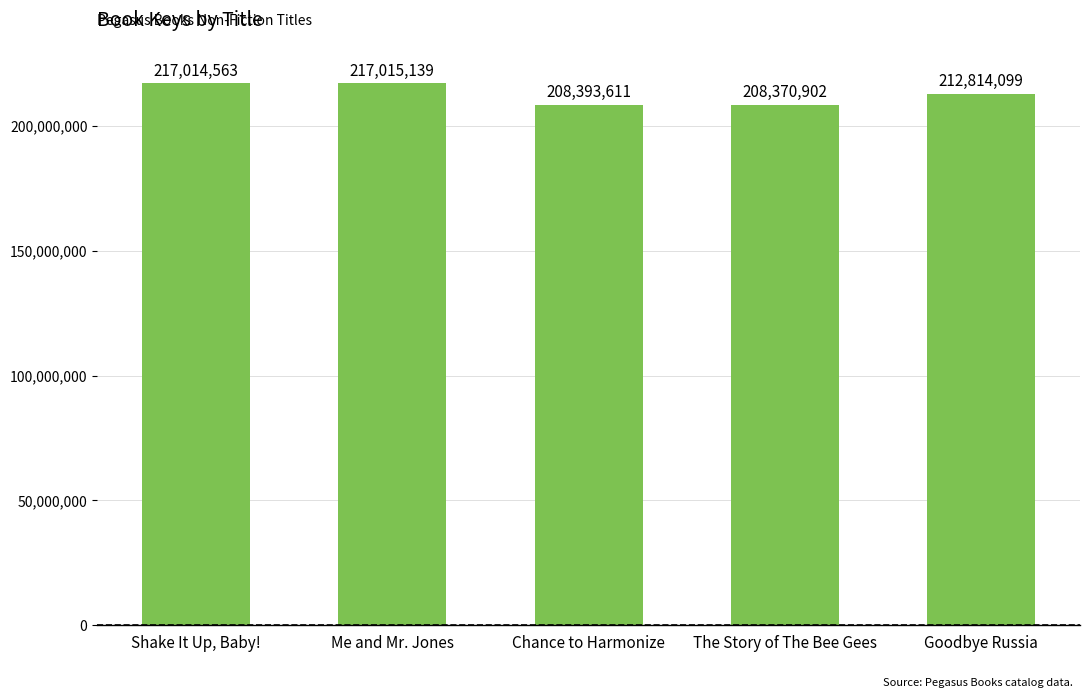

Is it true that the value at Shake It Up, Baby! is 217014563?

True